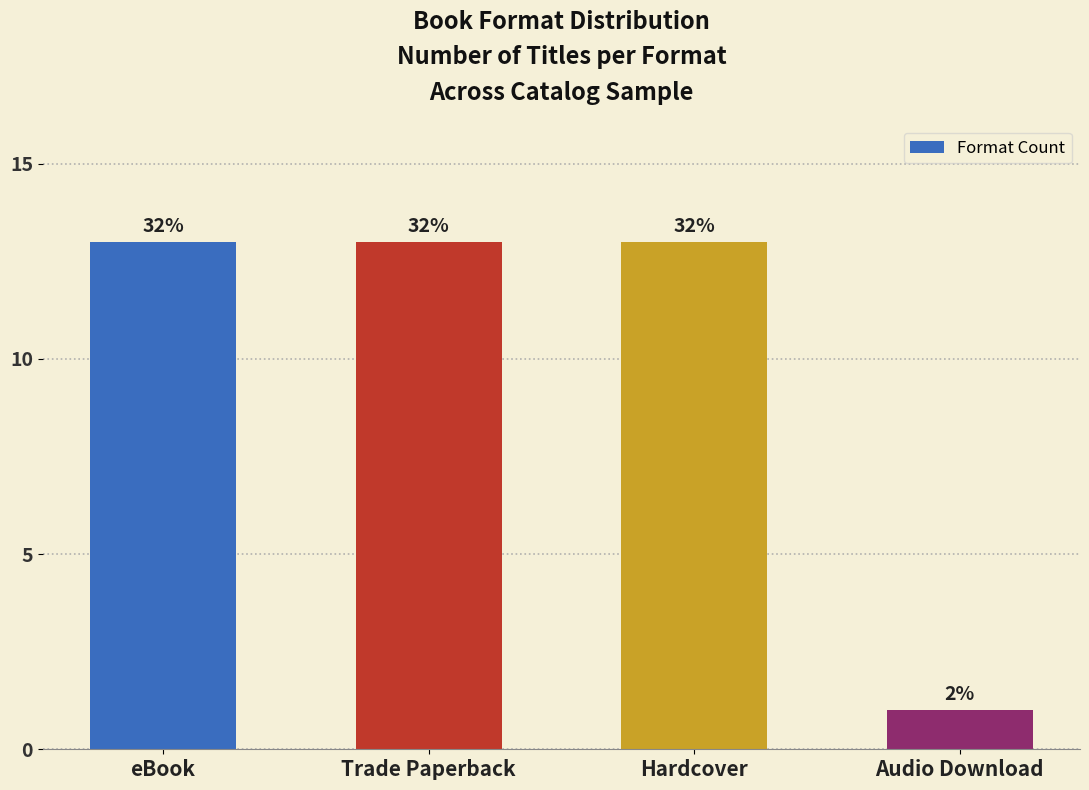

How many bars are there in total?

4